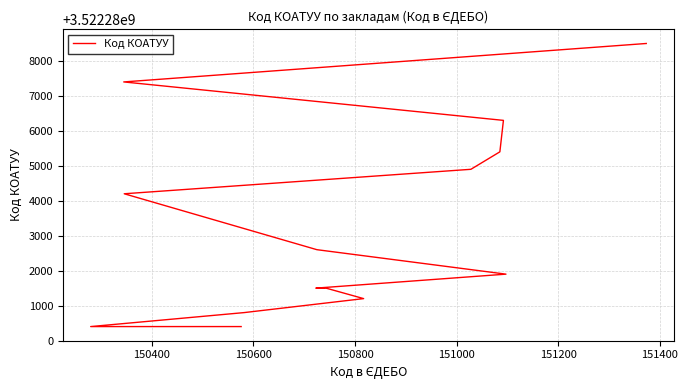

What is the difference between the second highest and second lowest values?

7000